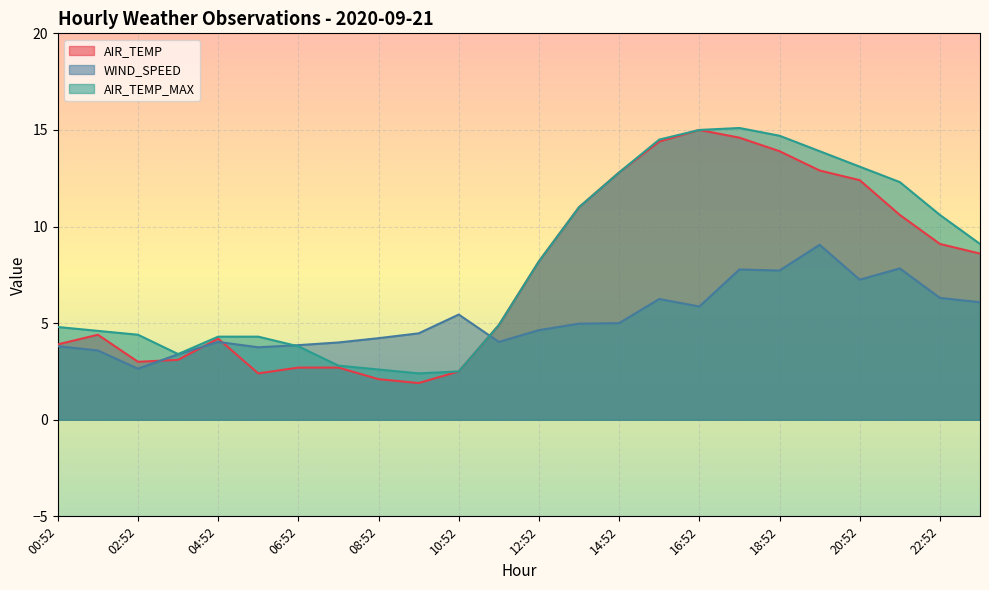

Count the number of categories in the chart.

24